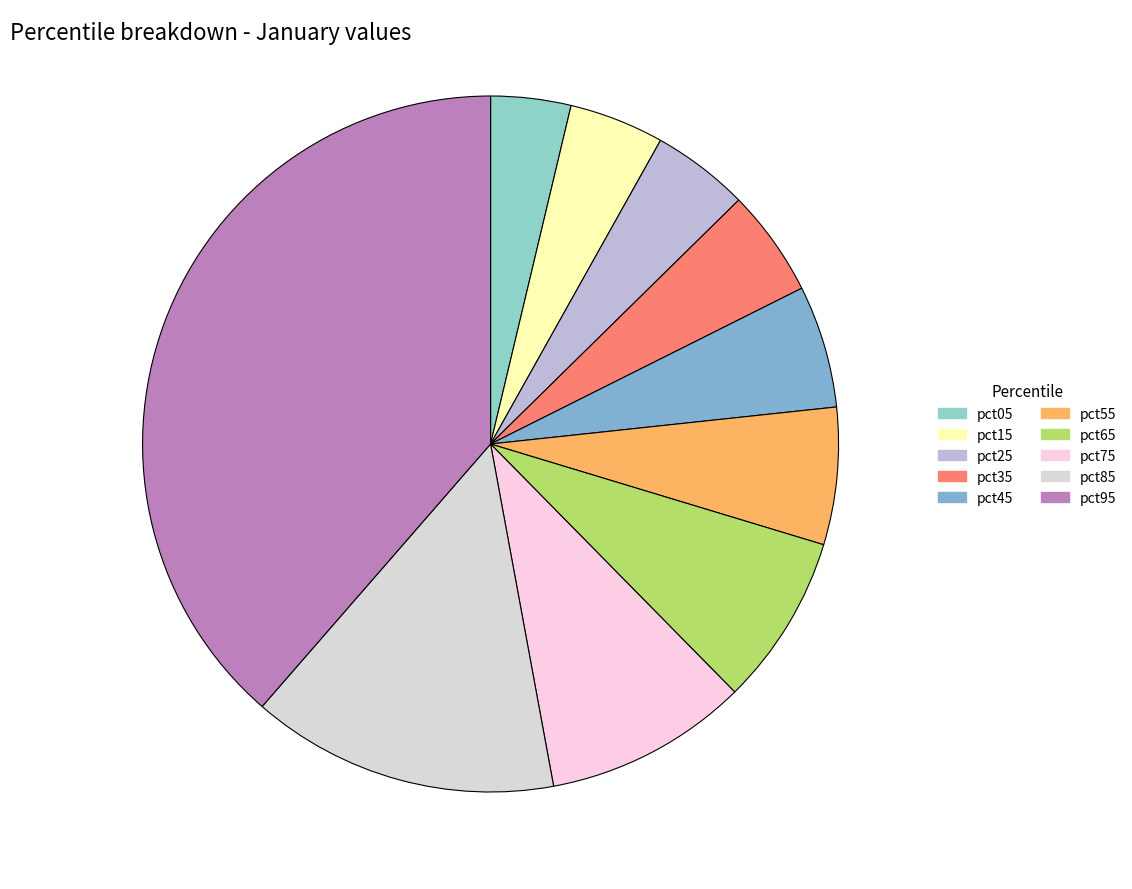

To the nearest percent, what is the combined percentage of pct25 and pct05?

8%